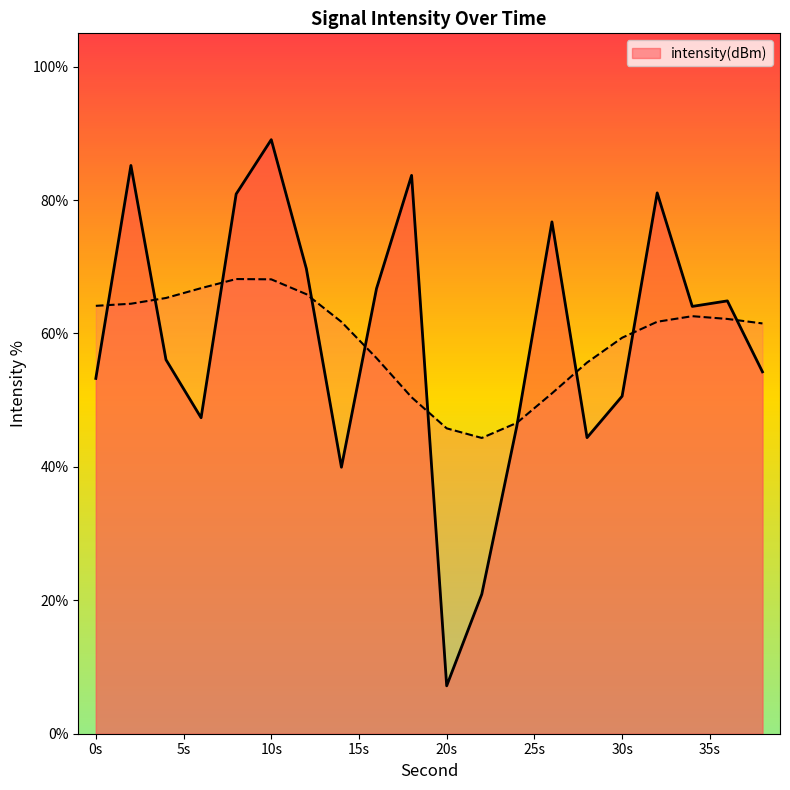

At which label is the value closest to 48?

6